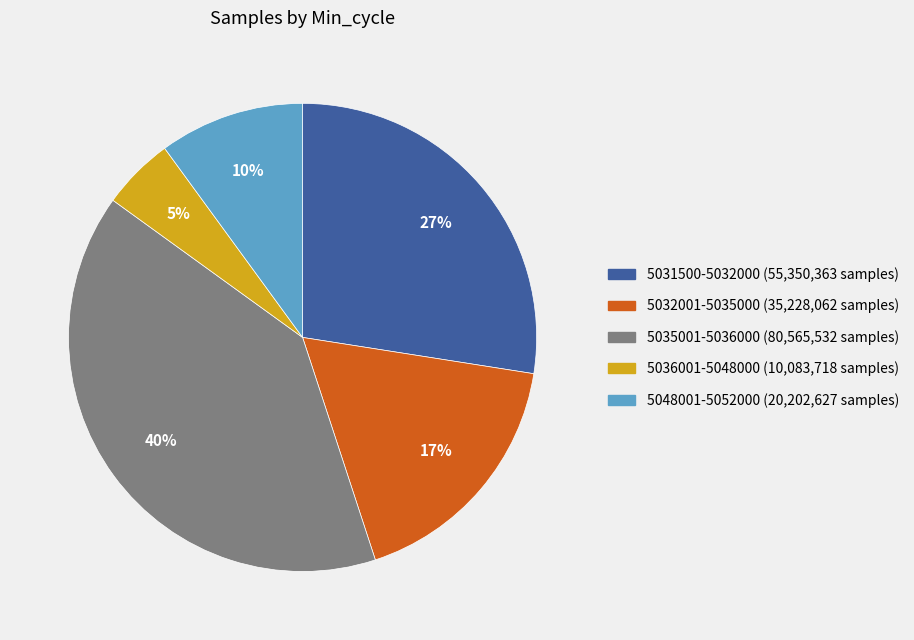

To the nearest percent, what is the average slice percentage?

20%